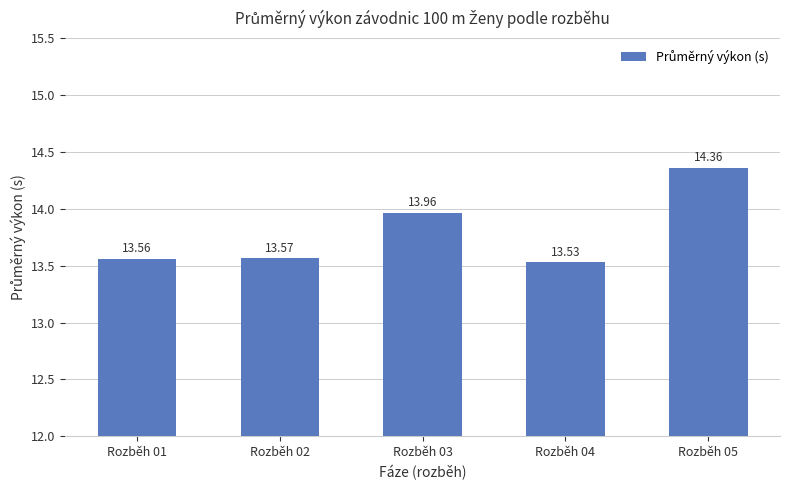

What is the average value?

13.8